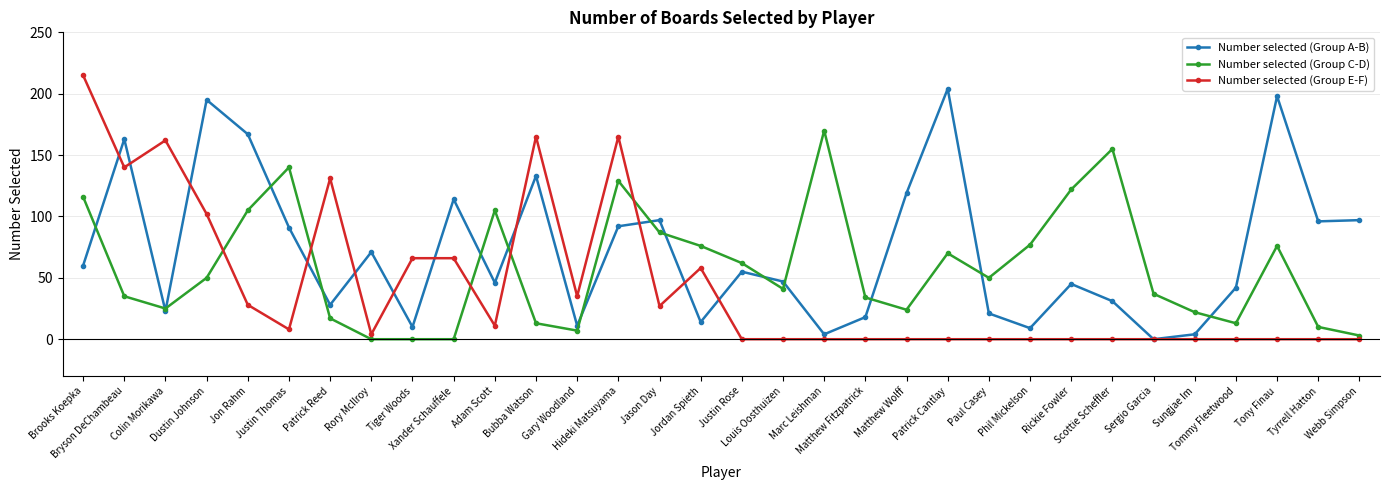

Is the value of Number selected (Group C-D) at Matthew Wolff greater than the value of Number selected (Group A-B) at Tiger Woods?

Yes